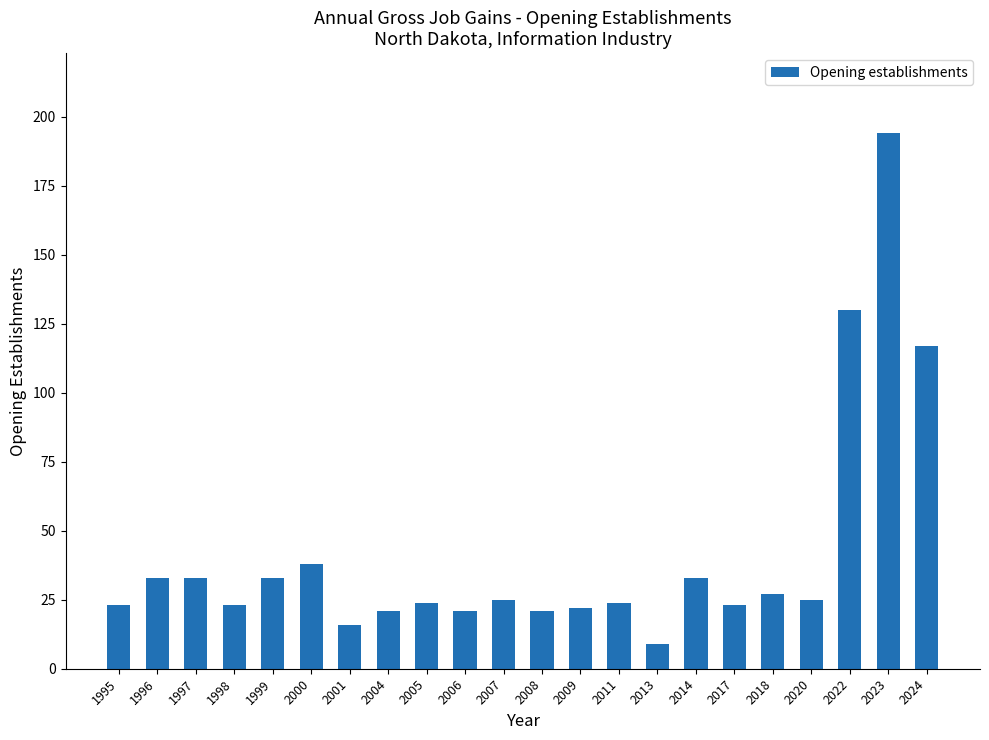

The chart shows a value of 25 at 2020. True or false?

True